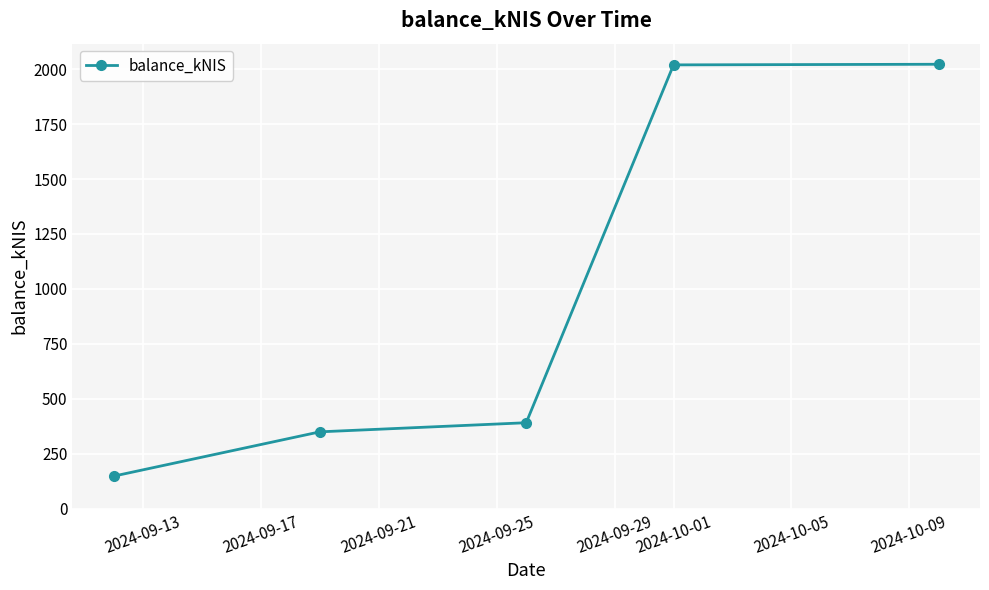

Is this an area chart (filled region under the line)?

No